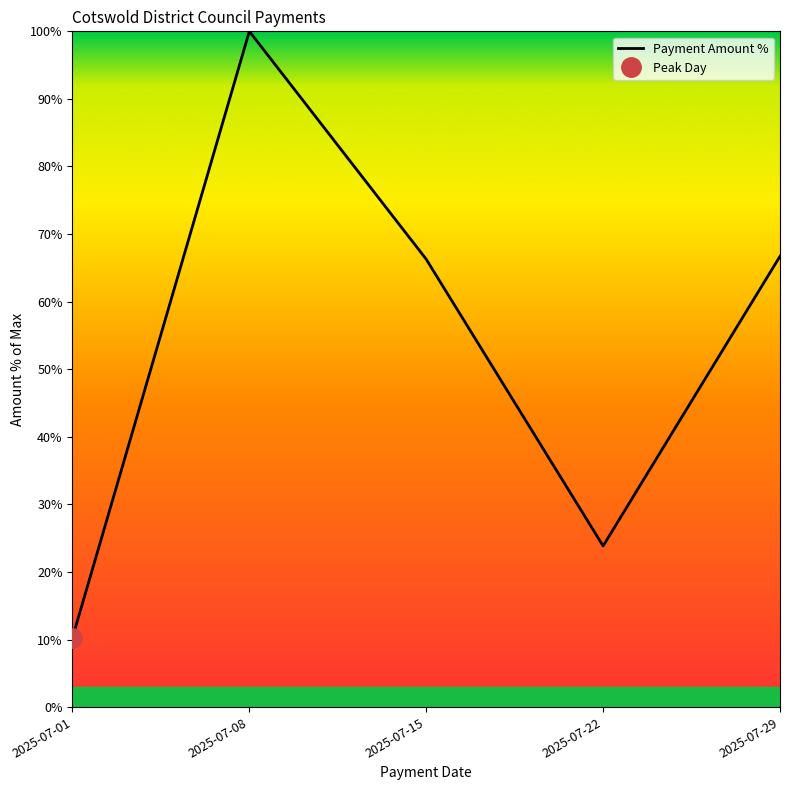

How many points are lower than both their immediate neighbors (excluding endpoints)?

1